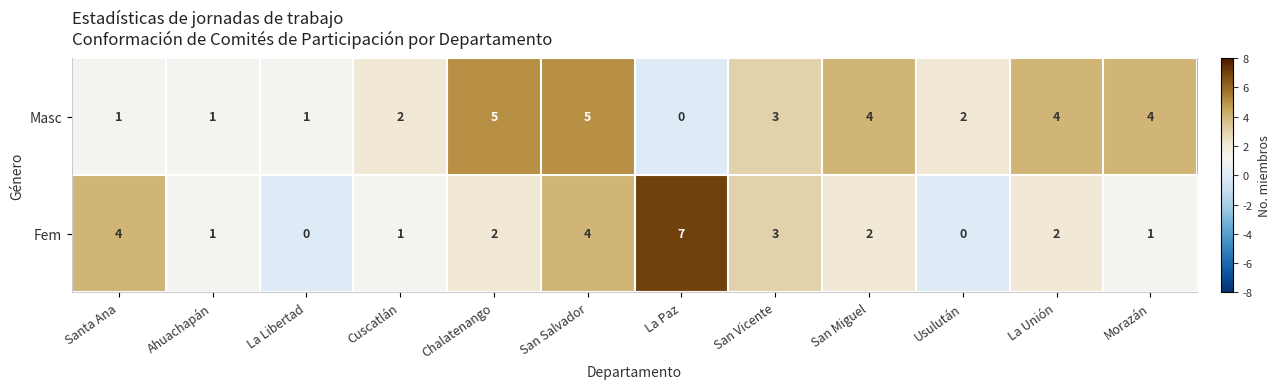

What is the approximate value of Masc at San Miguel?

4